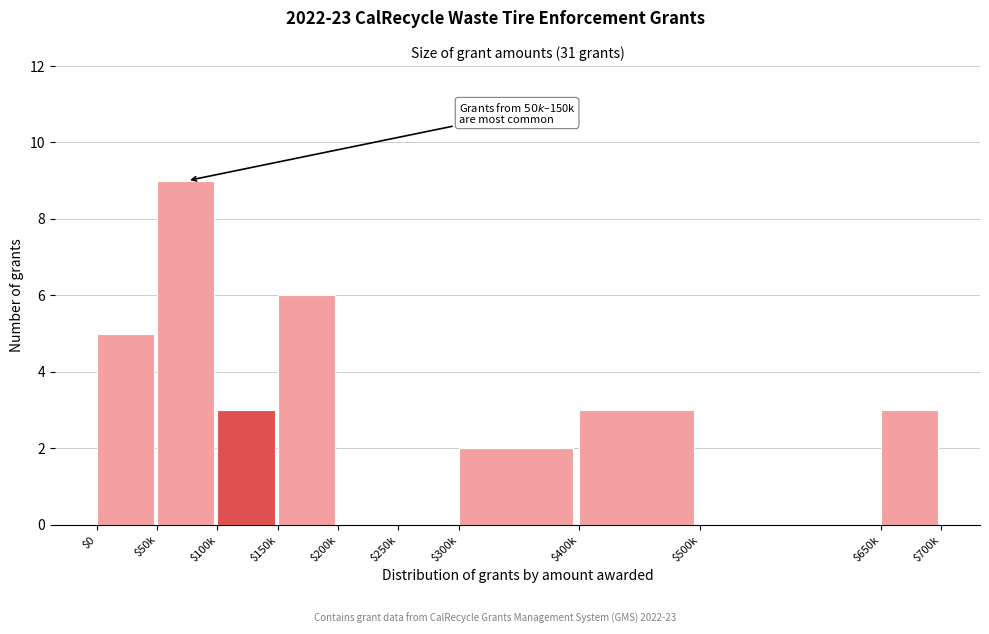

What value does the data have at $400k?

3